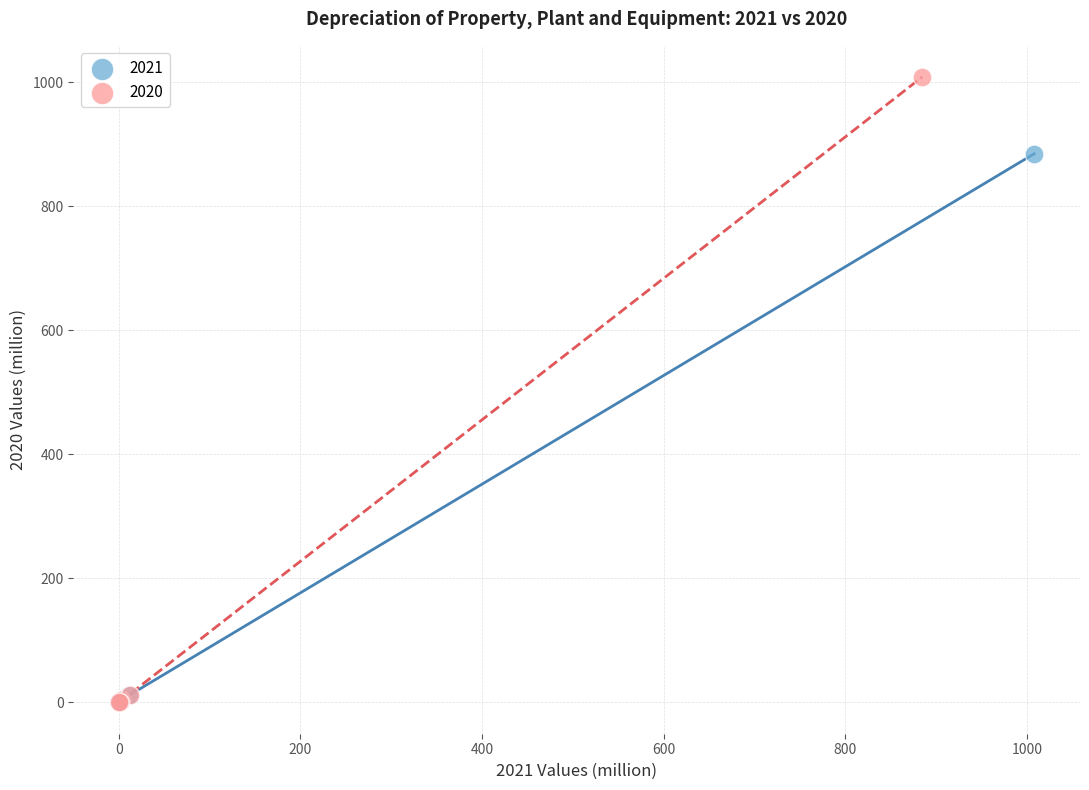

Which series contains the highest Y value?

2020